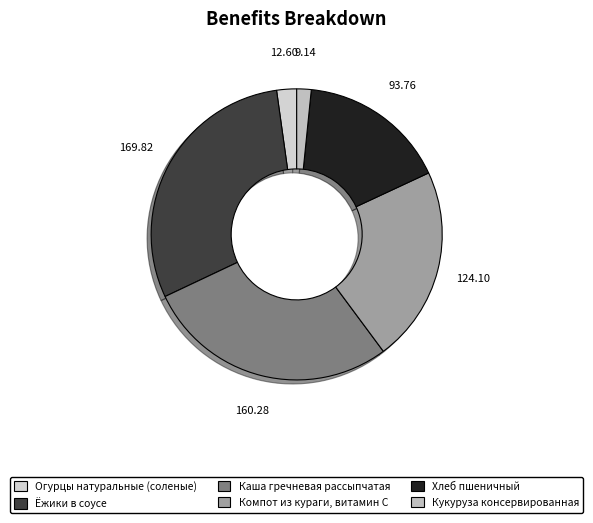

Which slice is the largest?

Ёжики в соусе